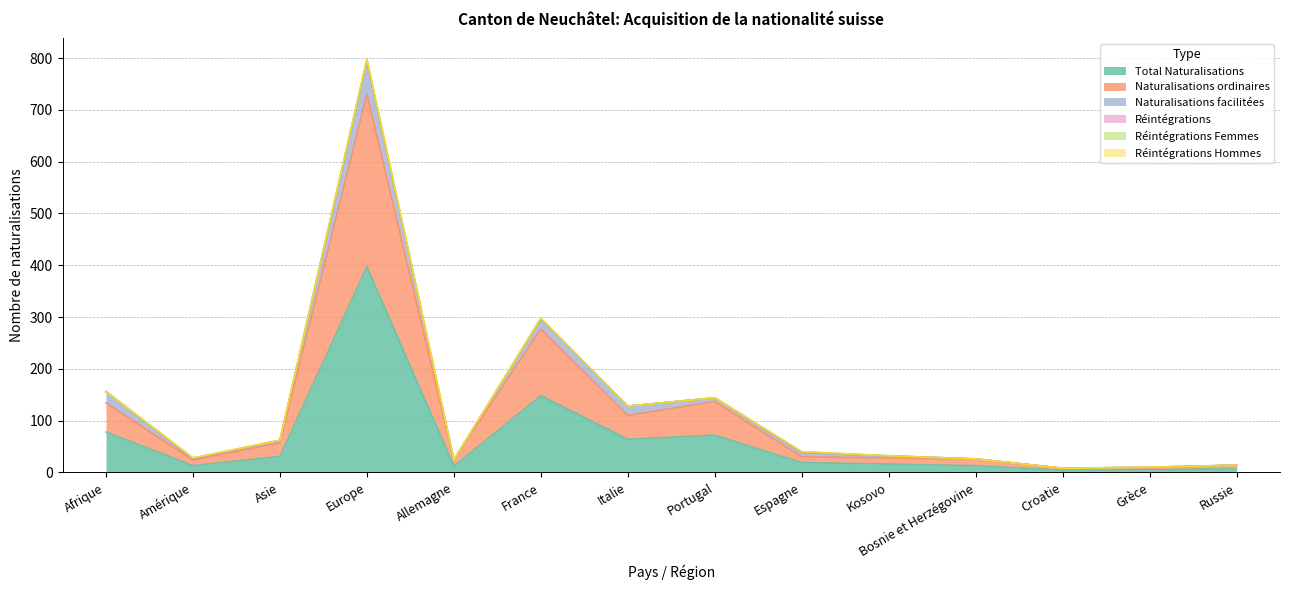

At which category is the sum across all series the highest?

Europe